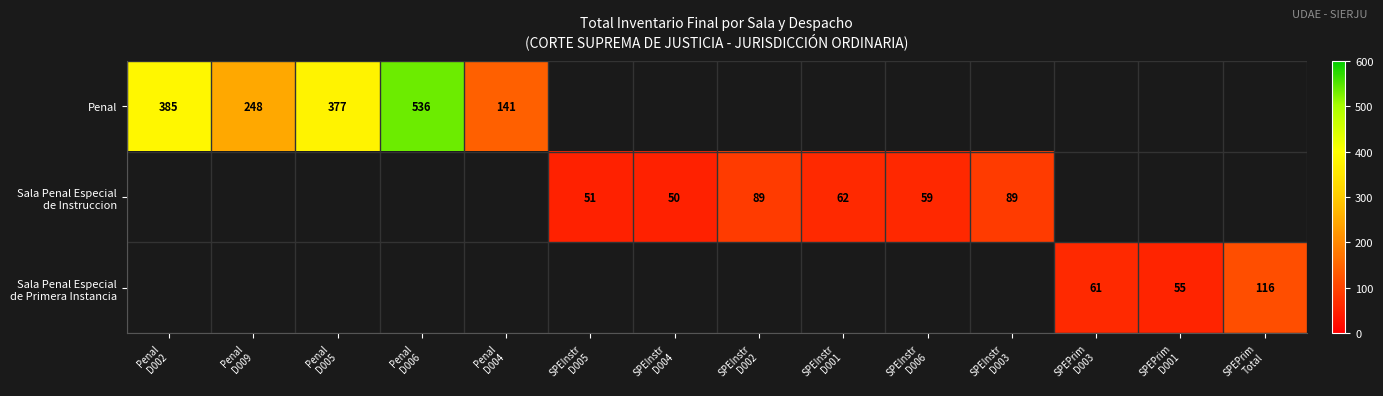

Which has a higher value, Penal
D005 or Penal
D009?

Penal
D005